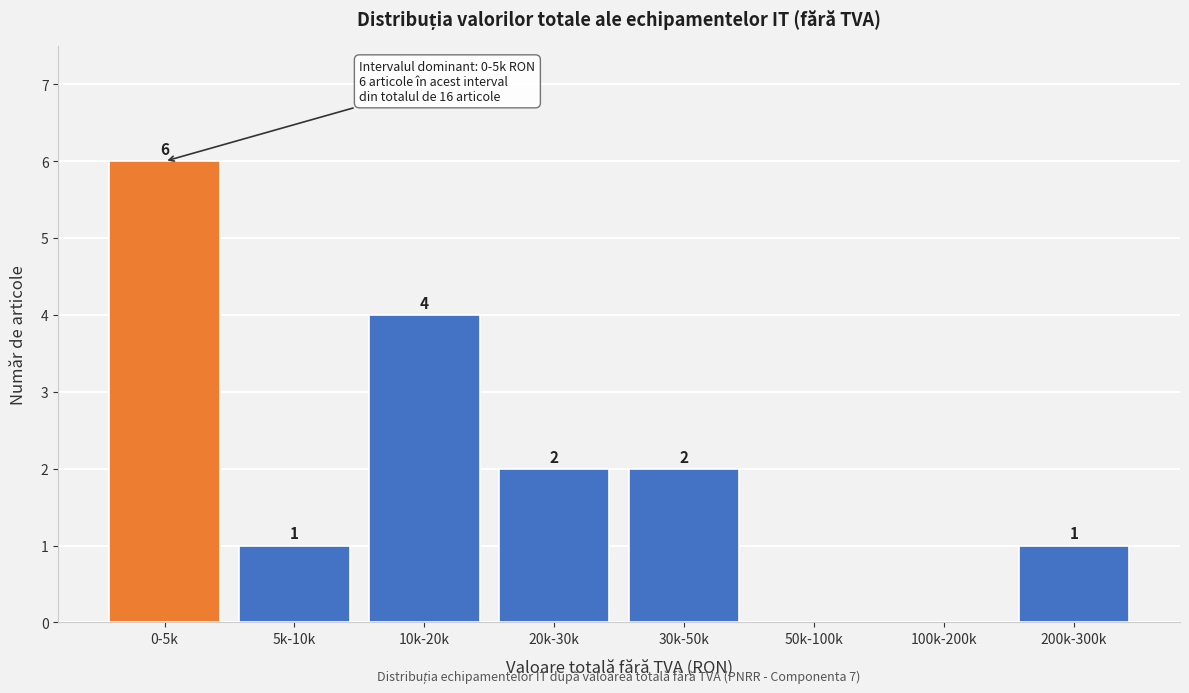

Reading right to left, transcribe all the data shown in this chart.

200k-300k=1	100k-200k=0	50k-100k=0	30k-50k=2	20k-30k=2	10k-20k=4	5k-10k=1	0-5k=6